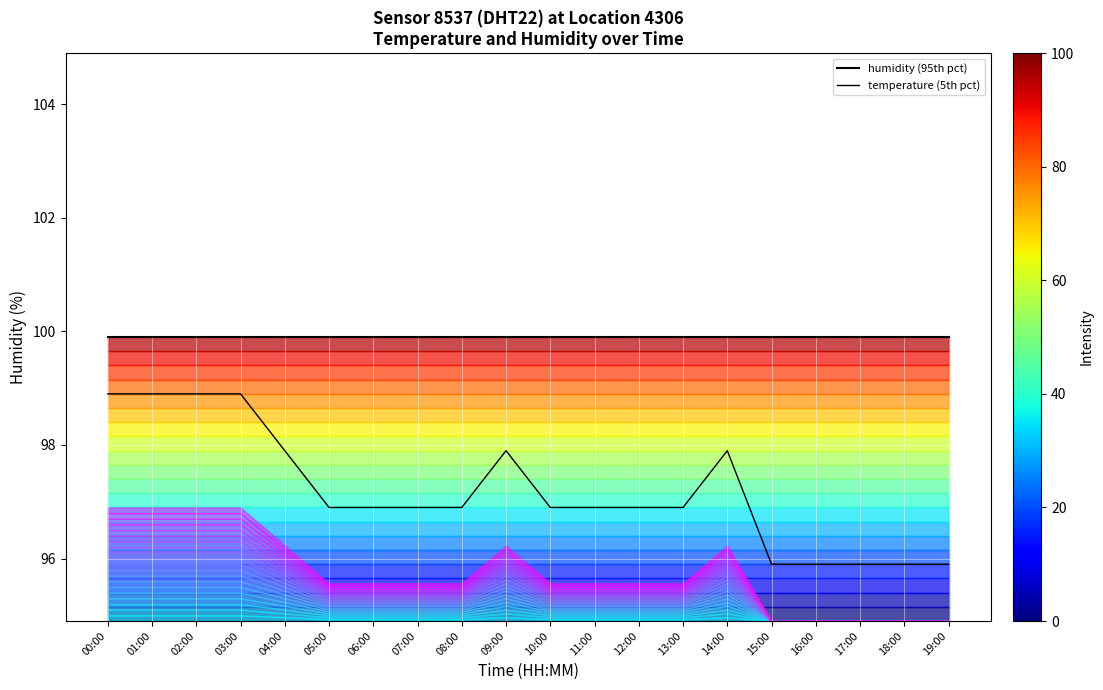

At which label is humidity (95th pct) closest to 99?

00:00